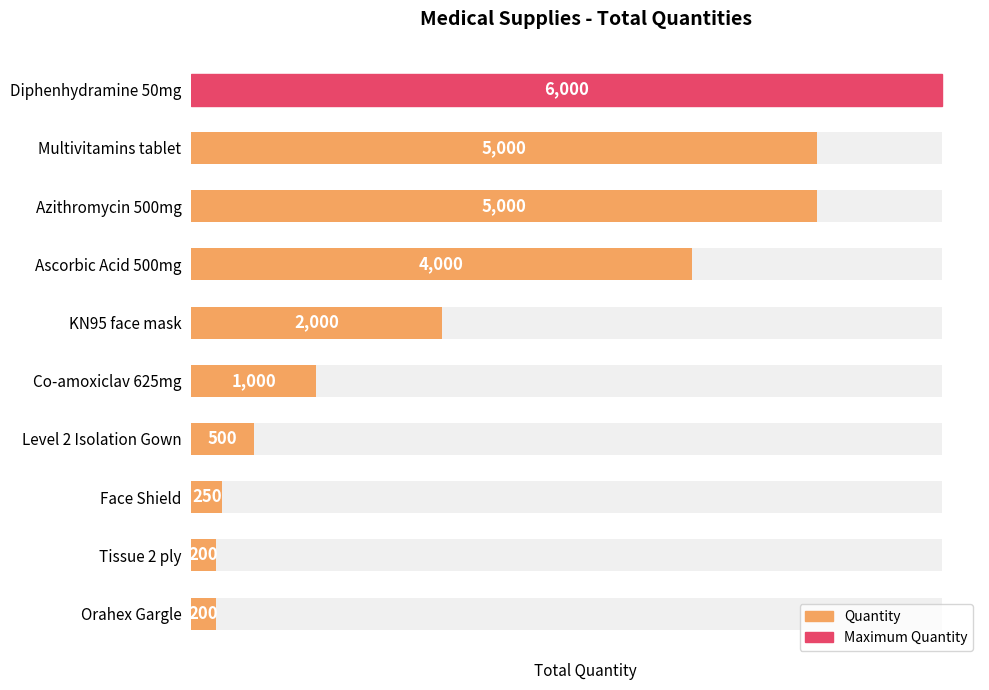

Count the number of values greater than 2000.

4